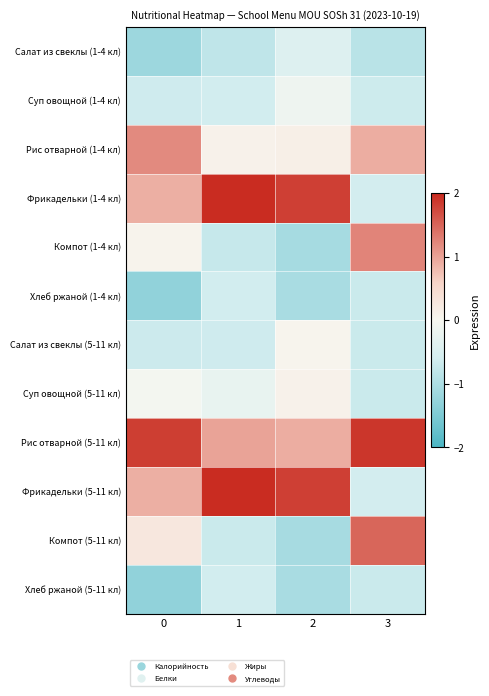

How many categories are shown in the chart?

4